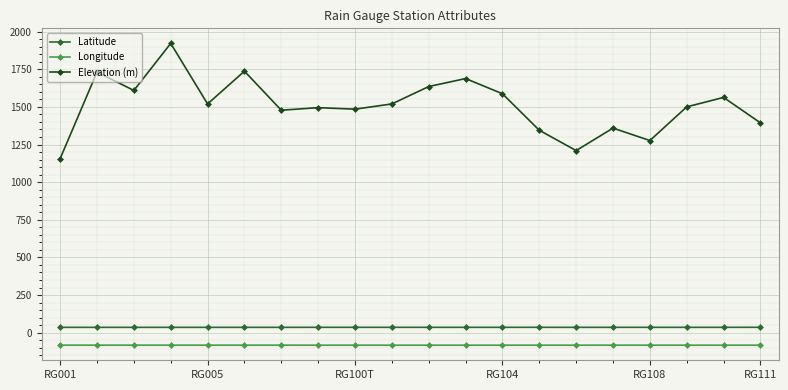

Which series has the widest spread of values?

Elevation (m)